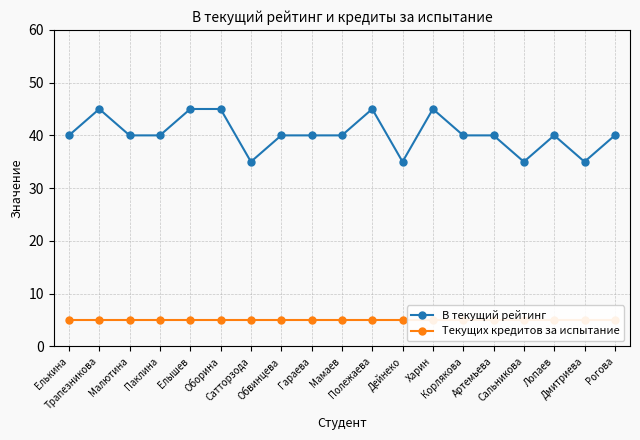

How many lines are shown in the chart?

2